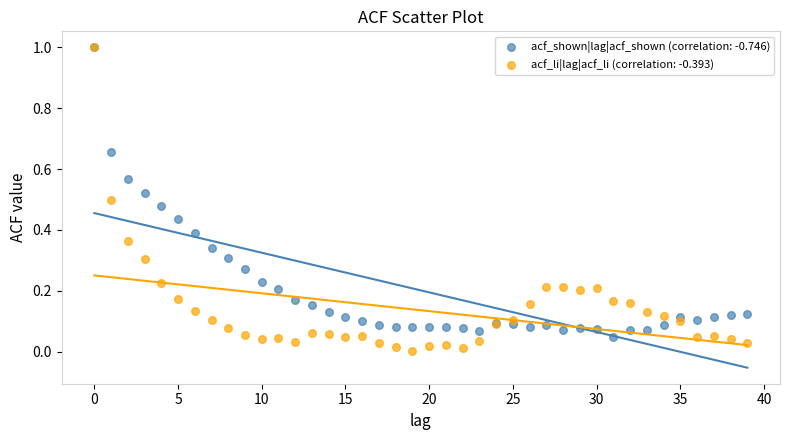

What are all the series names shown in the legend?

acf_shown|lag|acf_shown (correlation: -0.746), acf_li|lag|acf_li (correlation: -0.393)